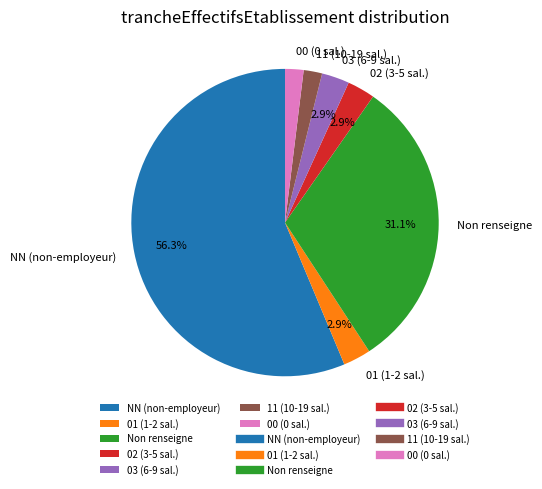

What is the majority slice?

NN (non-employeur)